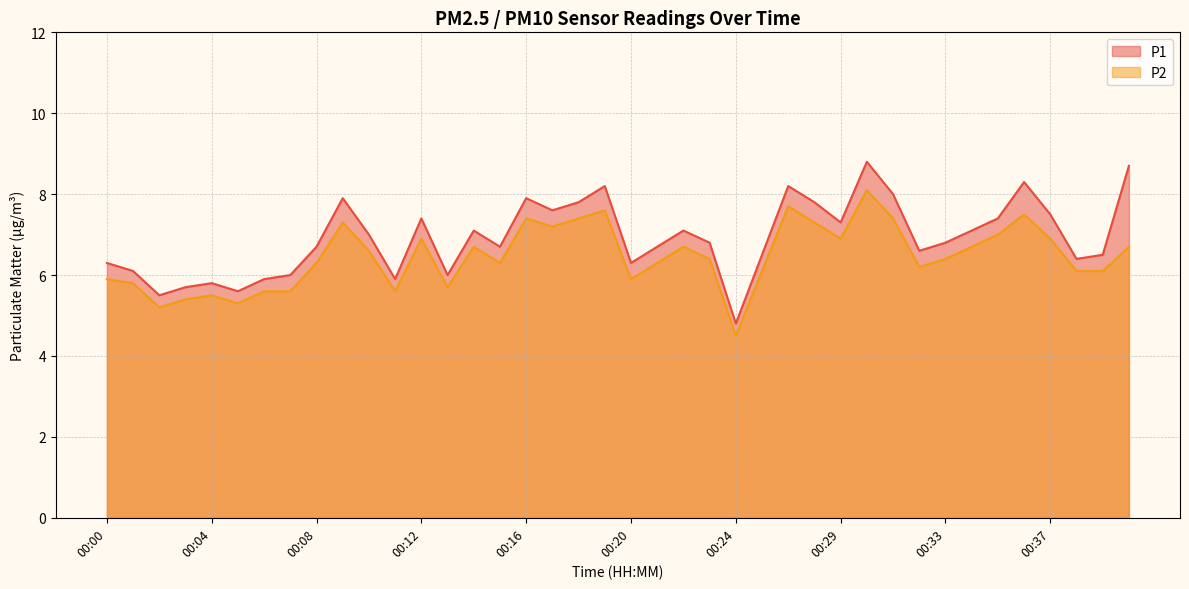

True or false: P1 and P2 intersect in this chart.

False